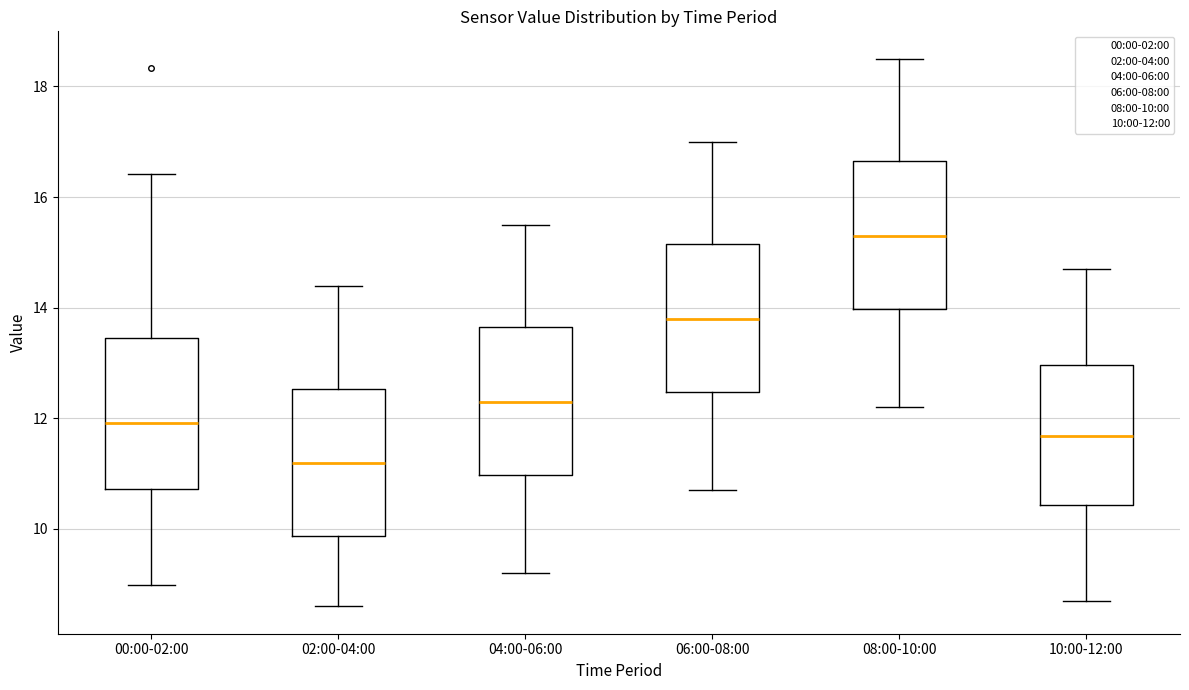

Reading left to right, transcribe this box plot: for each box, give where its median line is, the range the box spans, and where its two whiskers end, as read against the y-axis. The values are not printed on the chart, so give them approximately, as read against the axis.

00:00-02:00: median 12.0, box 10.8 to 13.4, whiskers 9.0 to 16.4
02:00-04:00: median 11.2, box 9.8 to 12.6, whiskers 8.6 to 14.4
04:00-06:00: median 12.4, box 11.0 to 13.6, whiskers 9.2 to 15.6
06:00-08:00: median 13.8, box 12.4 to 15.2, whiskers 10.8 to 17.0
08:00-10:00: median 15.4, box 14.0 to 16.6, whiskers 12.2 to 18.6
10:00-12:00: median 11.6, box 10.4 to 13.0, whiskers 8.8 to 14.8